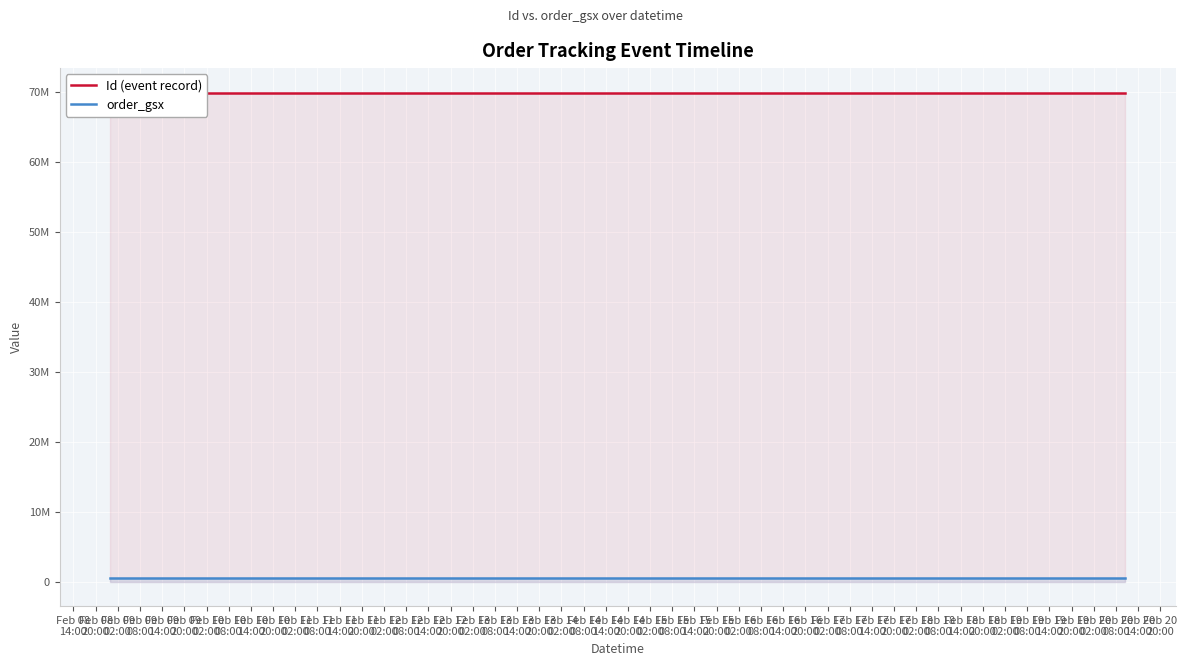

At which label does order_gsx reach its peak?

Feb 08
14:00